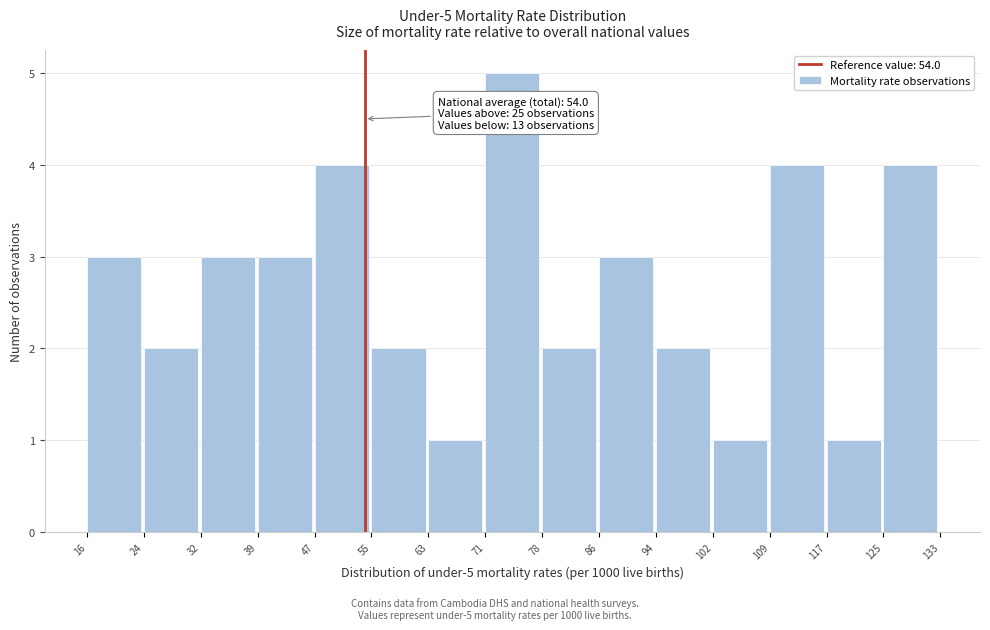

Over which range of the x-axis is the bar tallest?

71 to 78